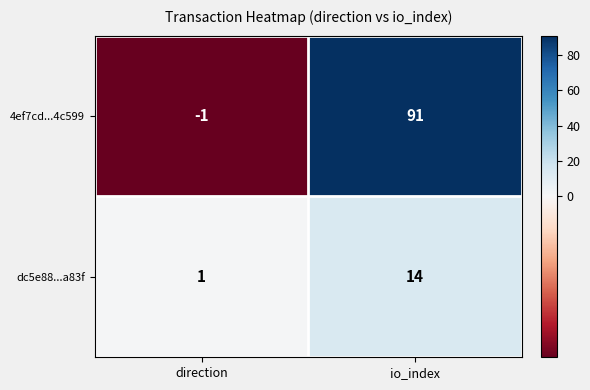

Which series has the largest range (max minus min)?

4ef7cd...4c599